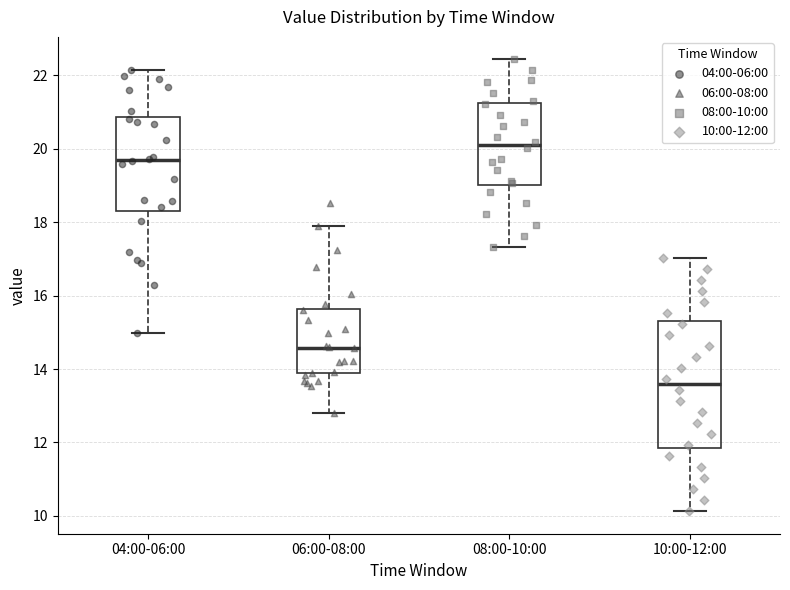

Which box is the tallest, from its lower edge to its upper edge?

10:00-12:00